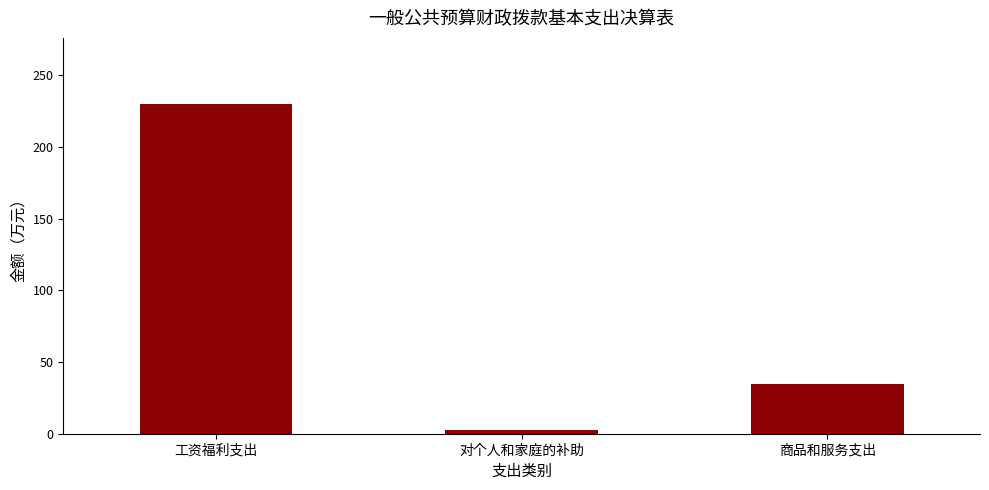

The chart shows a value of 229.9 at 工资福利支出. True or false?

True